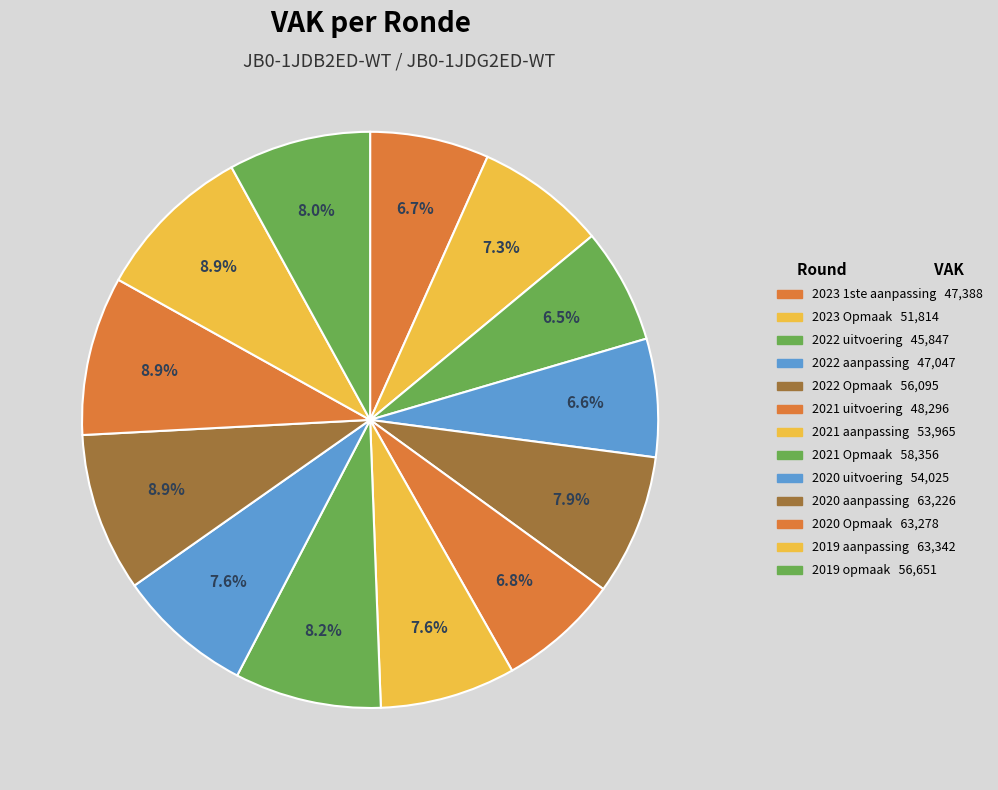

How many segments does this pie chart have?

13